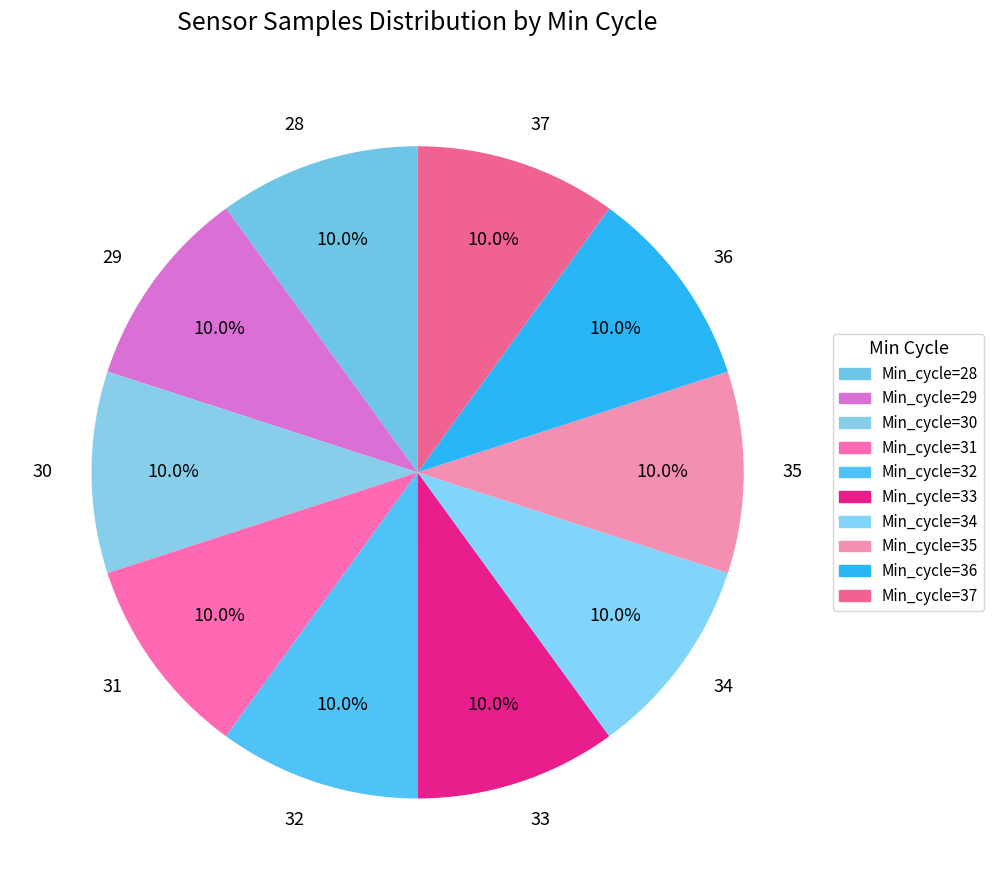

Does 36 account for over 50% of the chart?

No